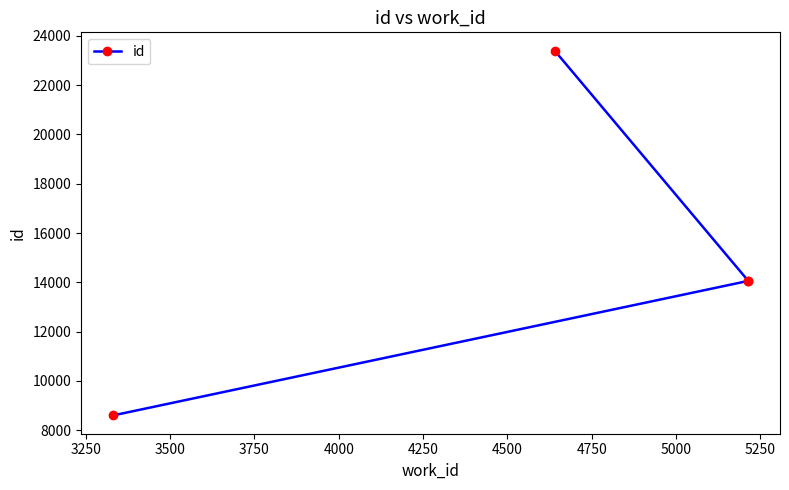

What is the value of the 1st point from the left?

8600